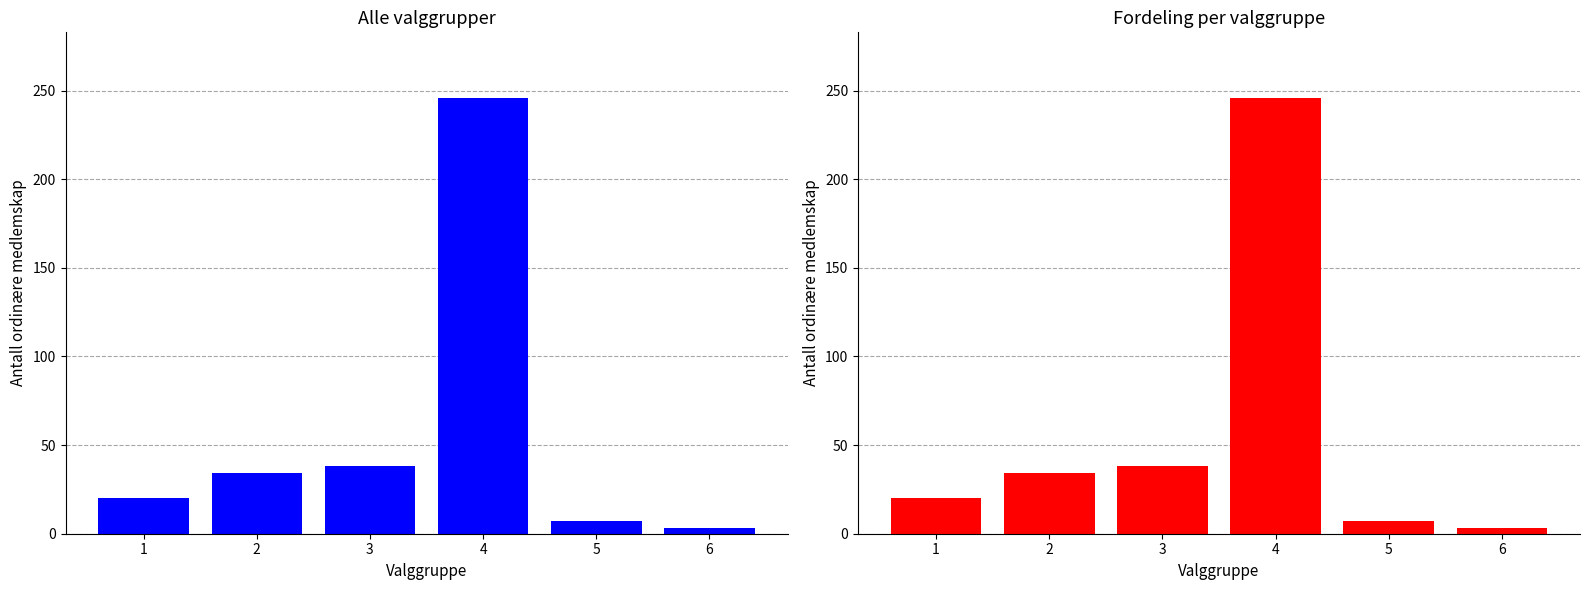

The chart shows a value of 105 at 4. True or false?

False